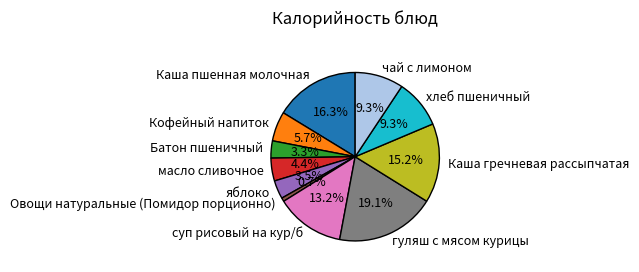

The Каша гречневая рассыпчатая slice represents 7% of the pie. True or false?

False